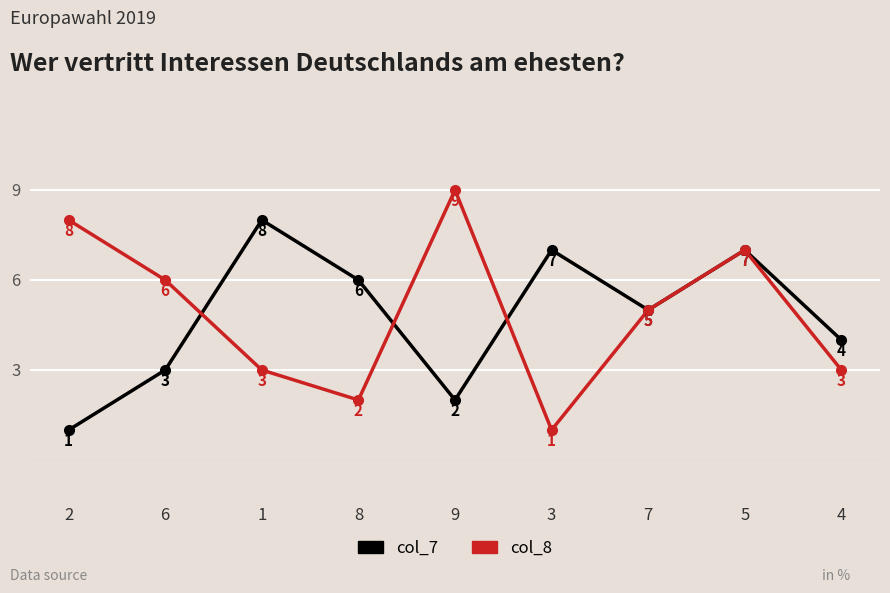

Between 1 and 4, which series saw the biggest shift?

col_7